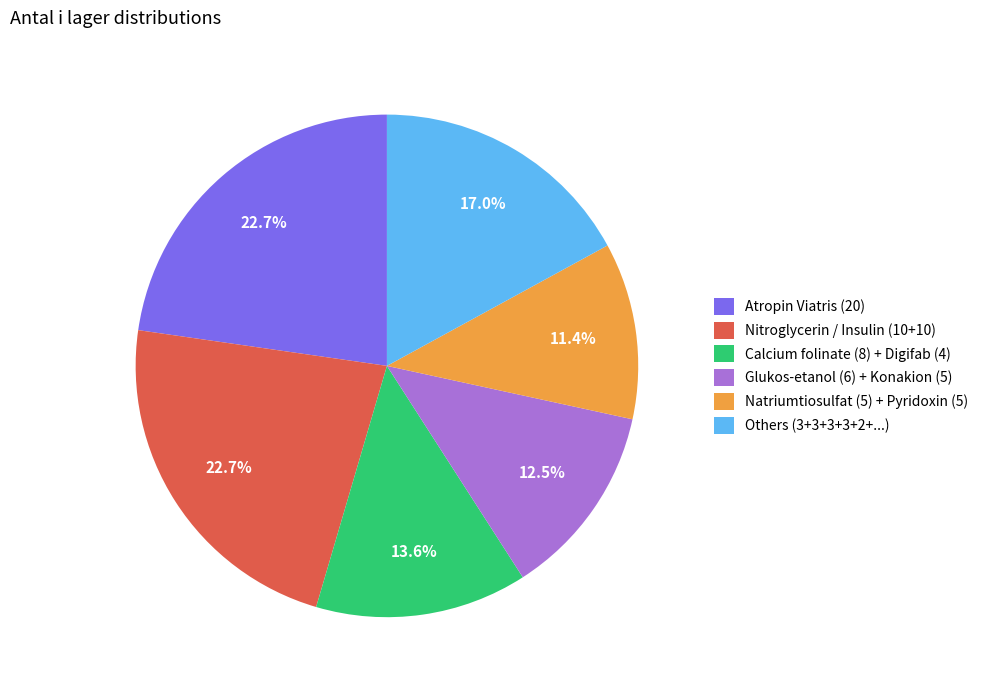

Do Others (3+3+3+3+2+...) and Calcium folinate (8) + Digifab (4) together represent more than half of the pie?

No